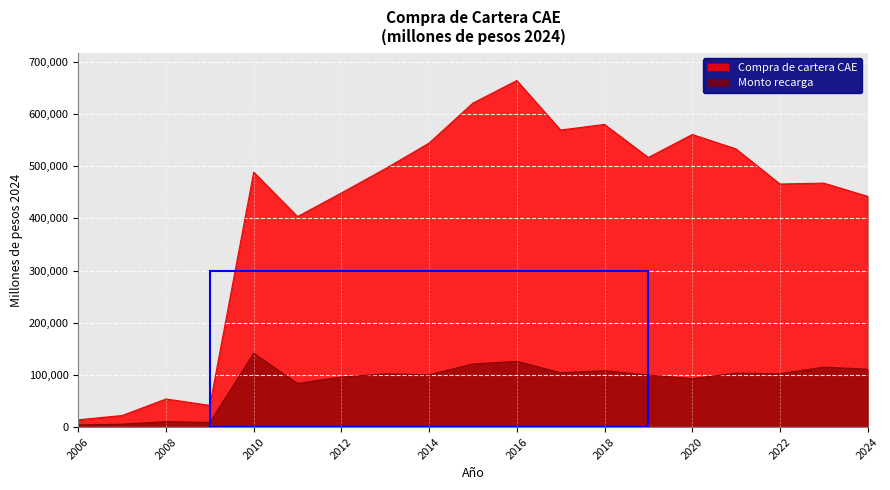

What are all the series names shown in the legend?

Compra de cartera CAE, Monto recarga